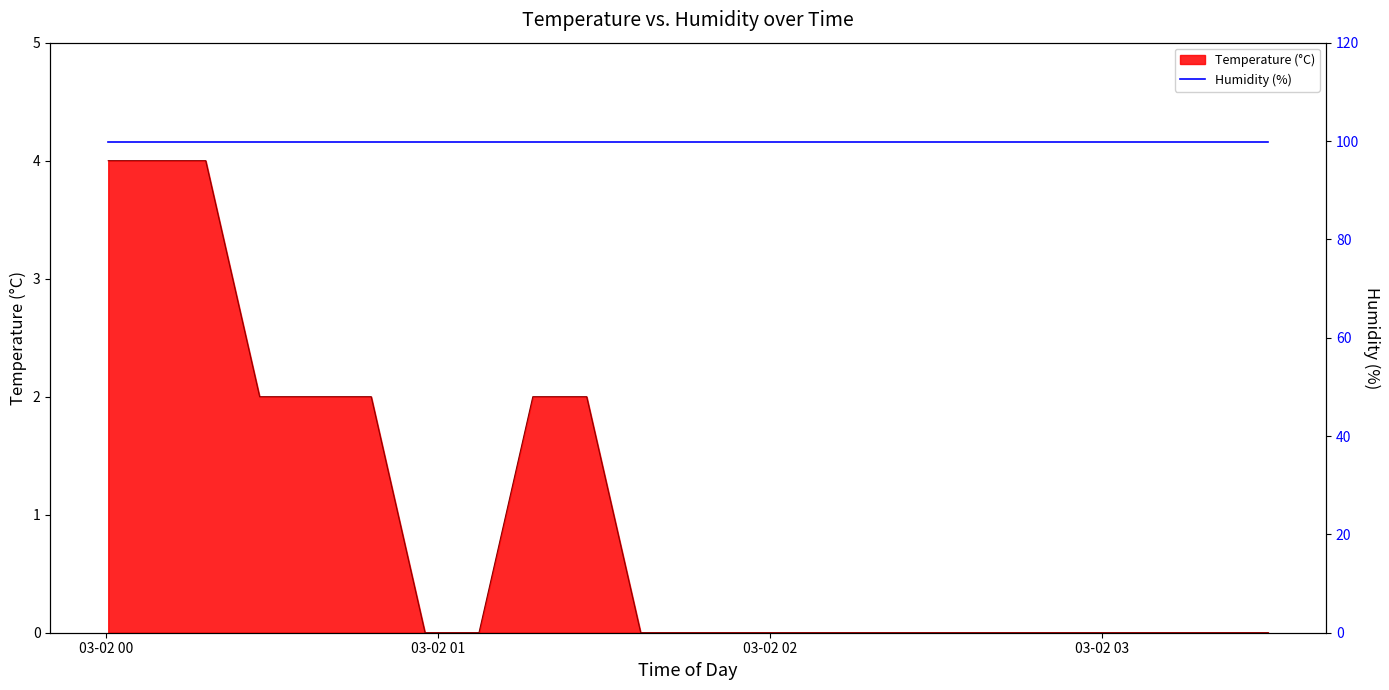

Where is the data nearest to the value 2?

2024-03-02T00:27:41